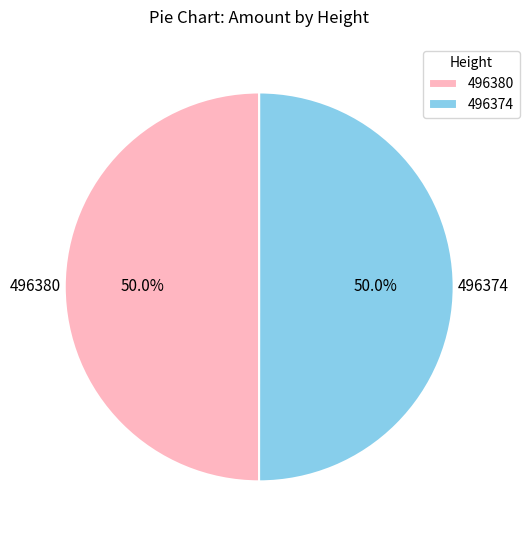

Combined, what portion of the pie is 496374 and 496380?

100.0%